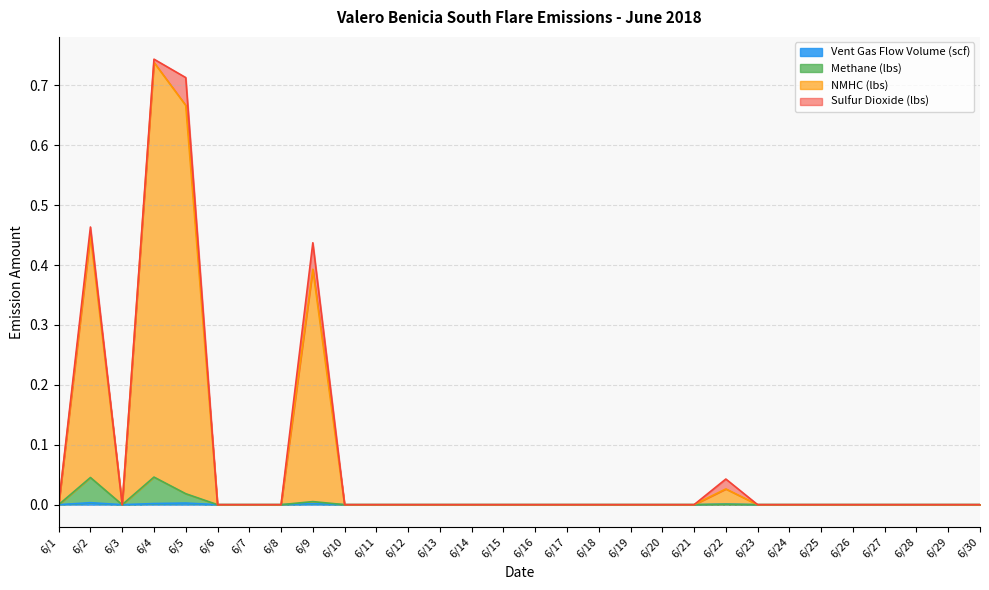

How many values in the Methane (lbs) series exceed 0?

5